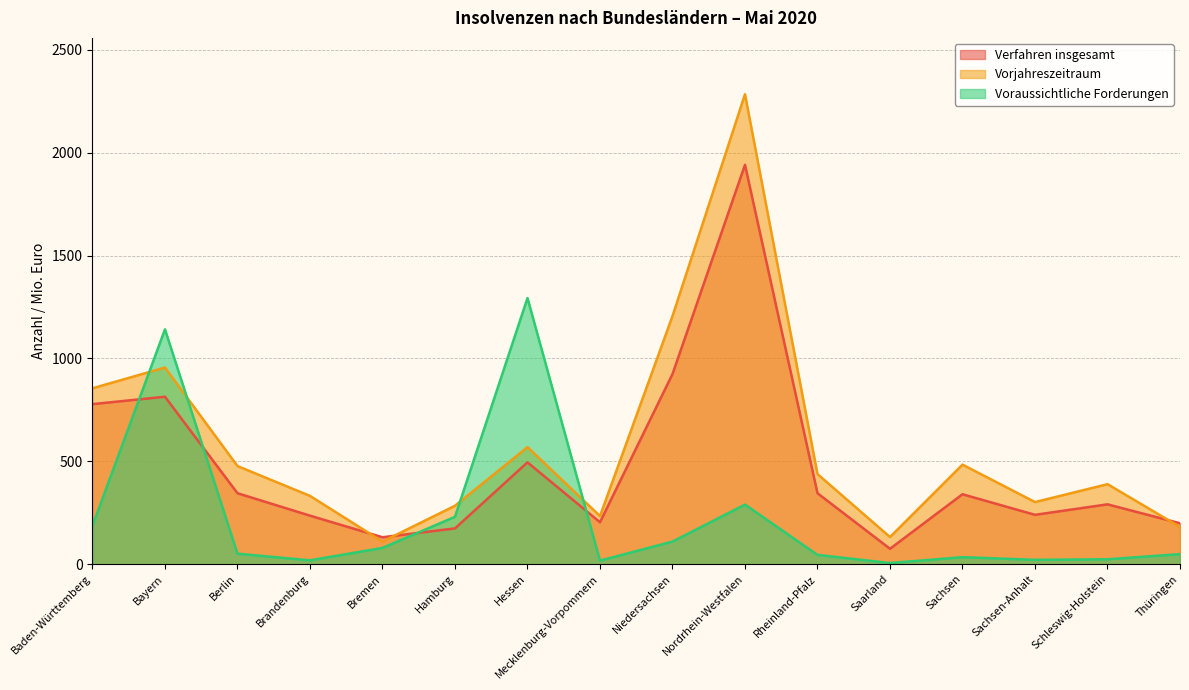

Which category has the highest value across all series?

Nordrhein-Westfalen